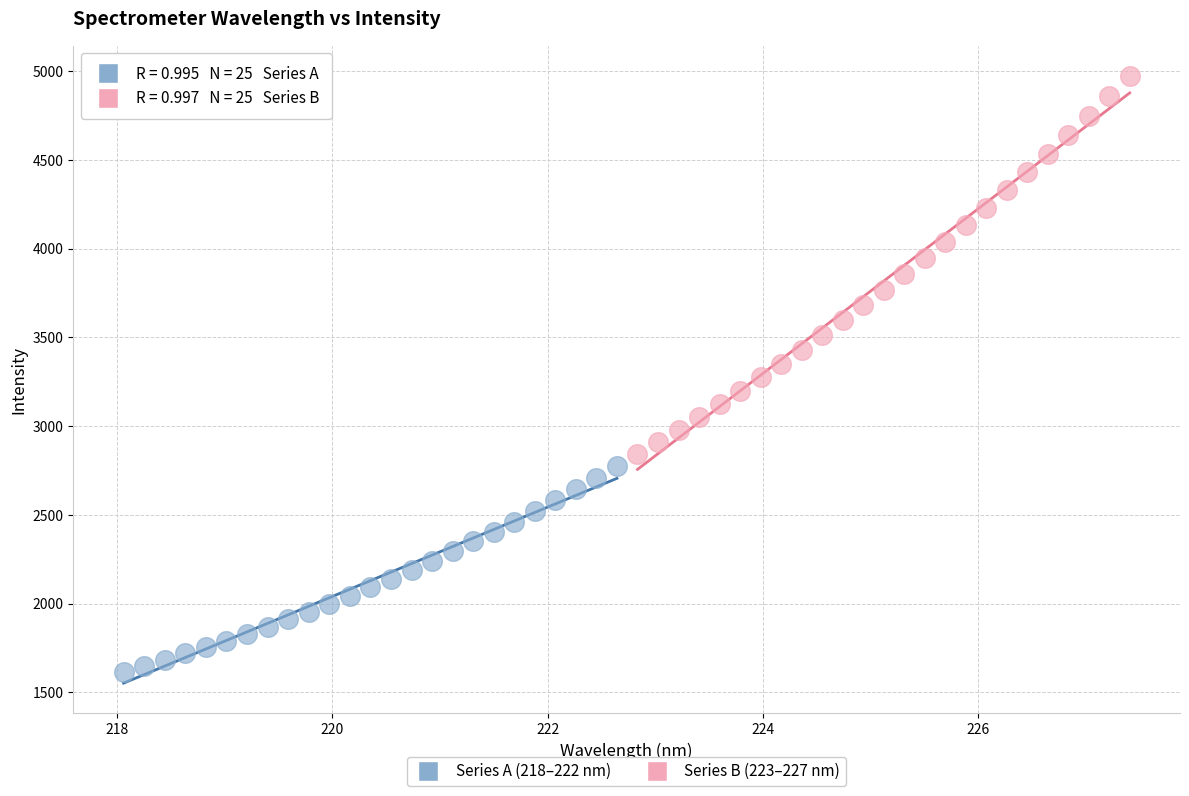

Which series contains the lowest Y value?

Series A (218–222 nm)